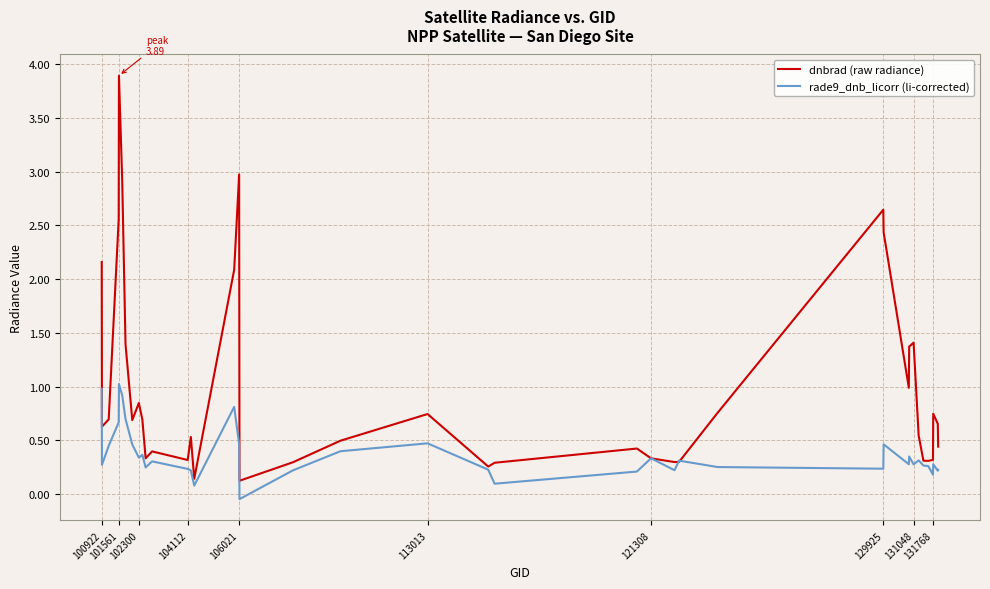

Which series has the widest spread of values?

dnbrad (raw radiance)